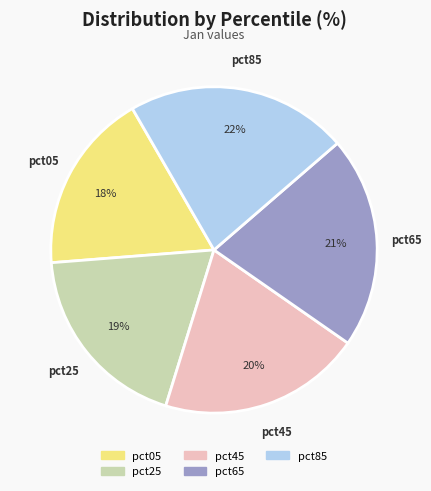

Does any single category account for the majority?

No